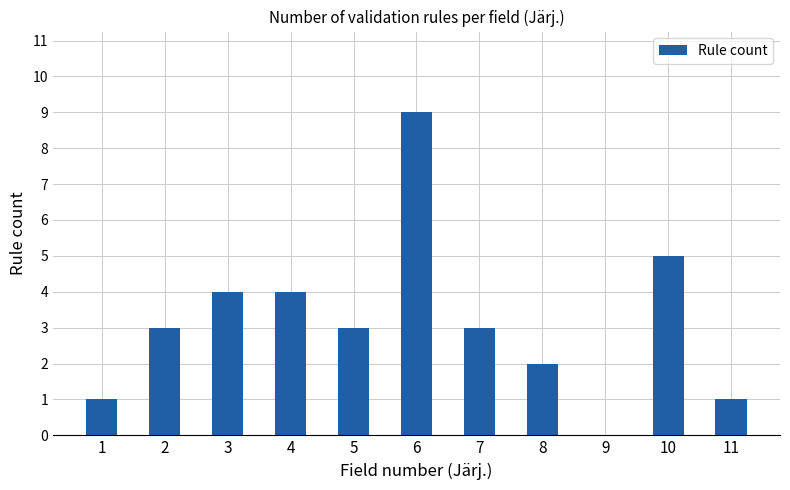

Is it true that the value at 11 is 0?

False